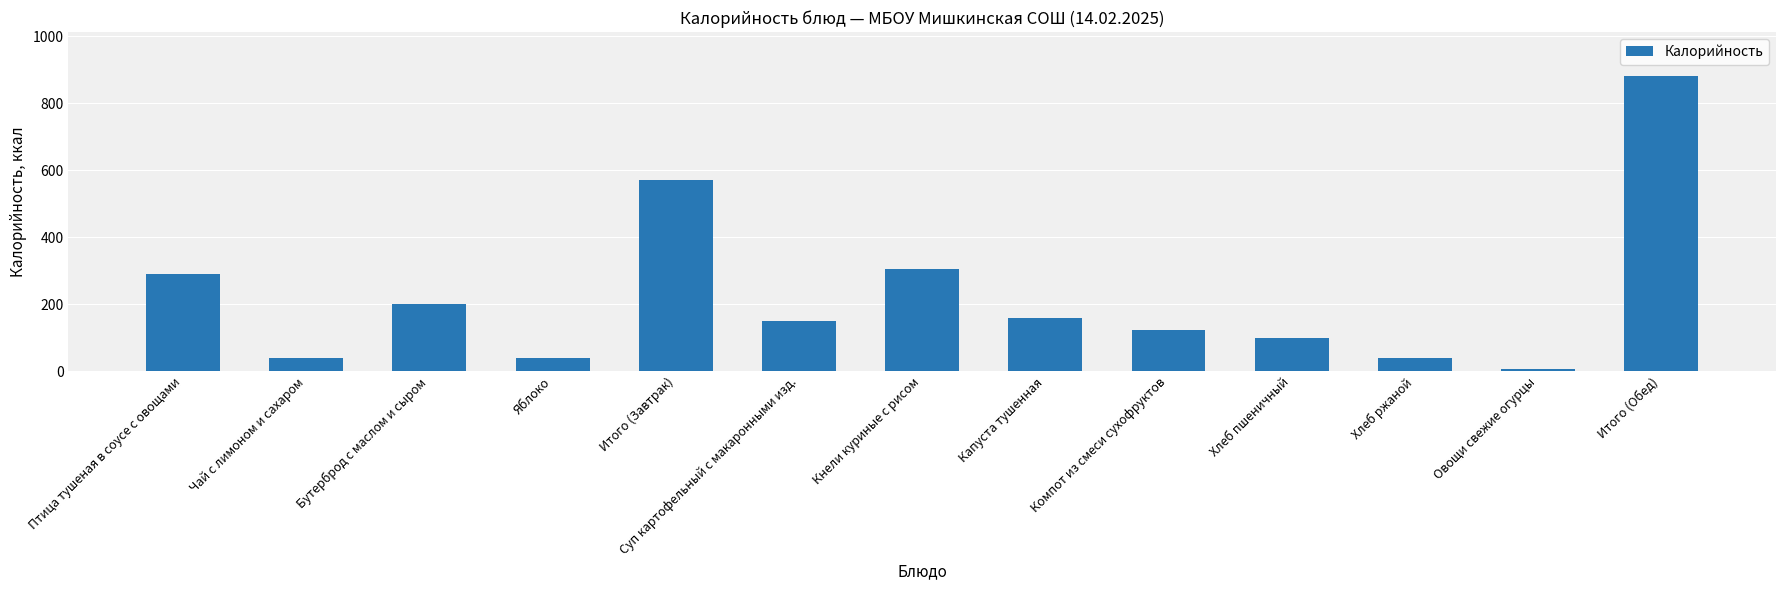

Which has a higher value, Итого (Обед) or Кнели куриные с рисом?

Итого (Обед)